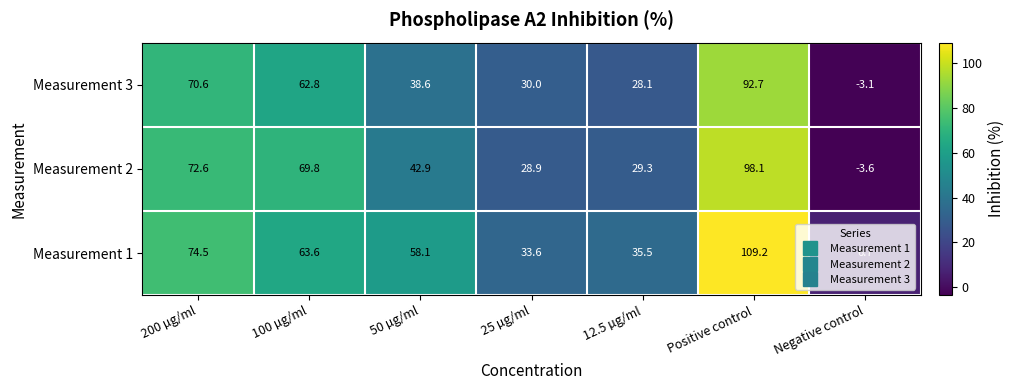

Rank the series by their maximum value, from highest to lowest.

Measurement 1, Measurement 2, Measurement 3